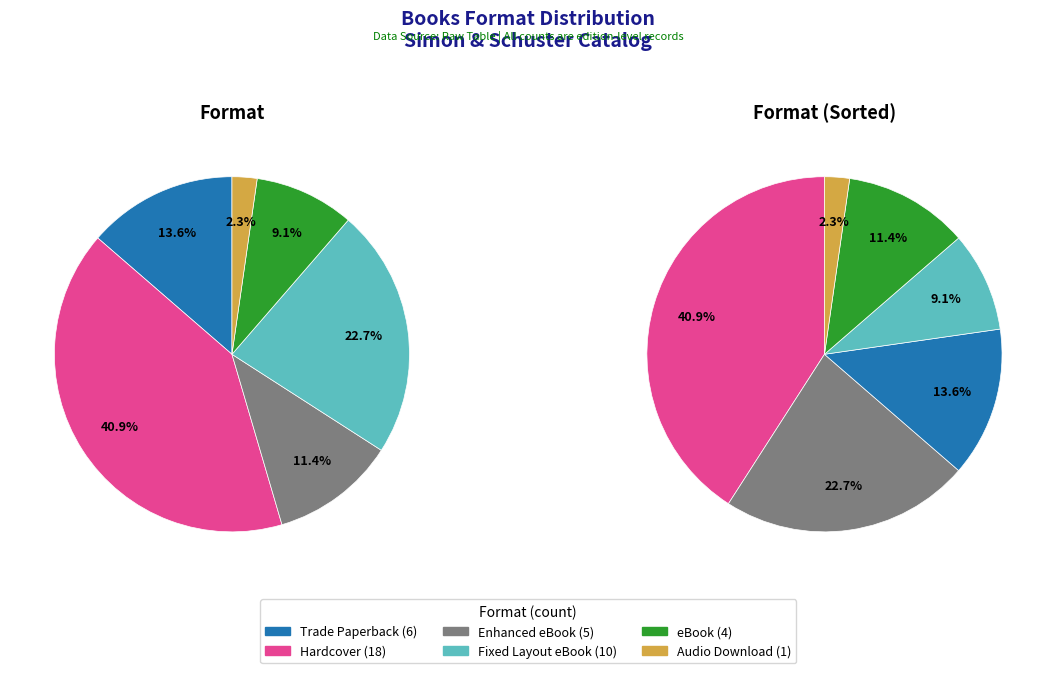

Which category has the smallest portion of the pie?

Audio Download